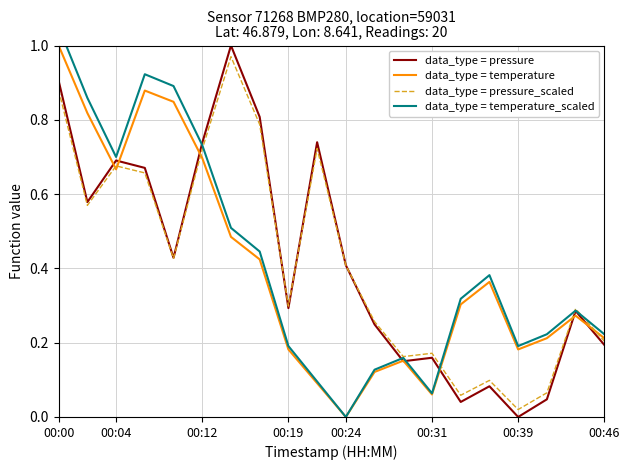

What is the difference between the second highest and second lowest values in the data_type = pressure series?

0.9